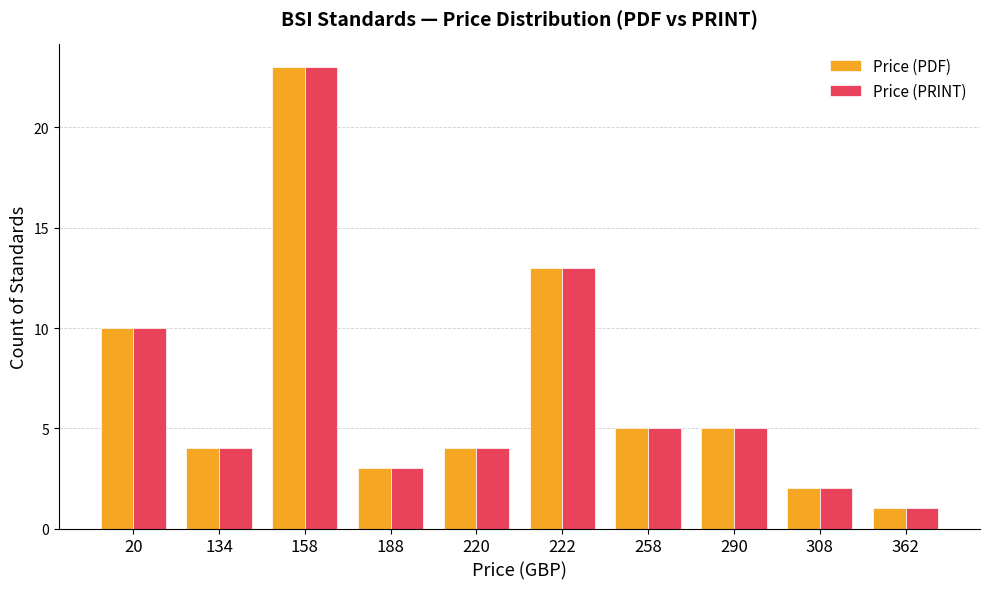

Is it true that Price (PDF) equals 7 at 20?

False